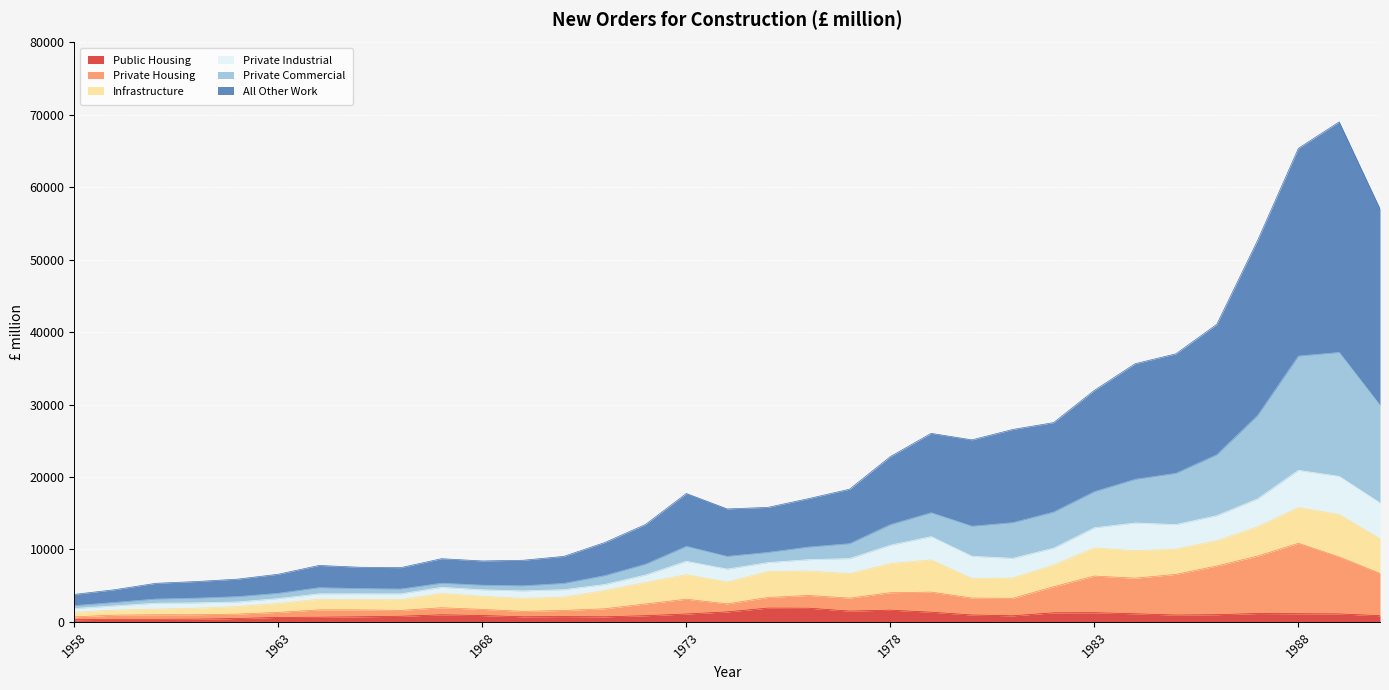

How many interior local valleys does the Public Housing series have?

5